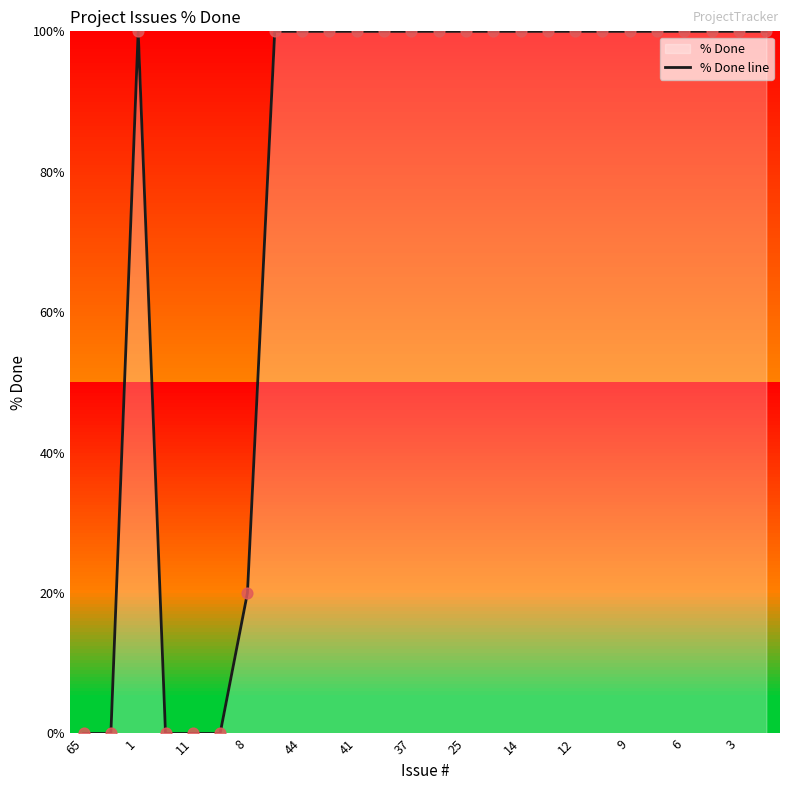

Which series contains the highest Y value?

% Done line